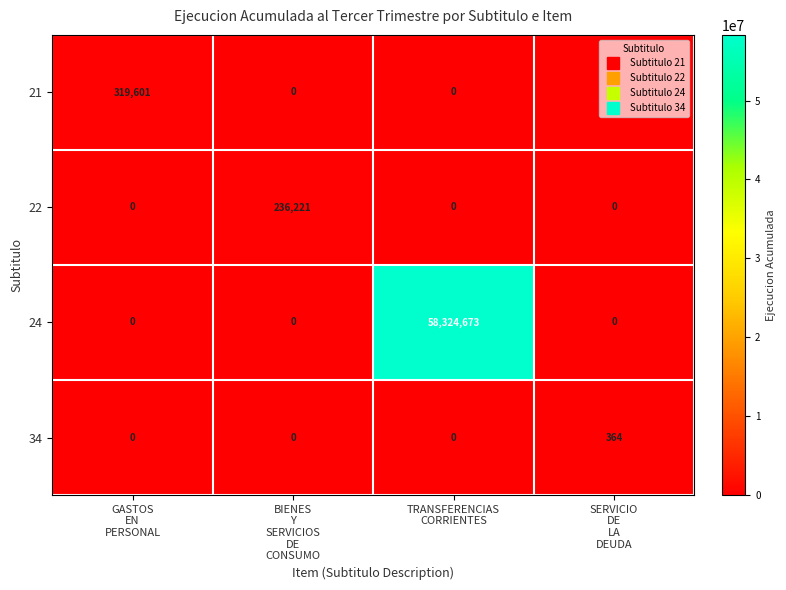

List the series in order of their peak value, highest first.

24, 21, 22, 34